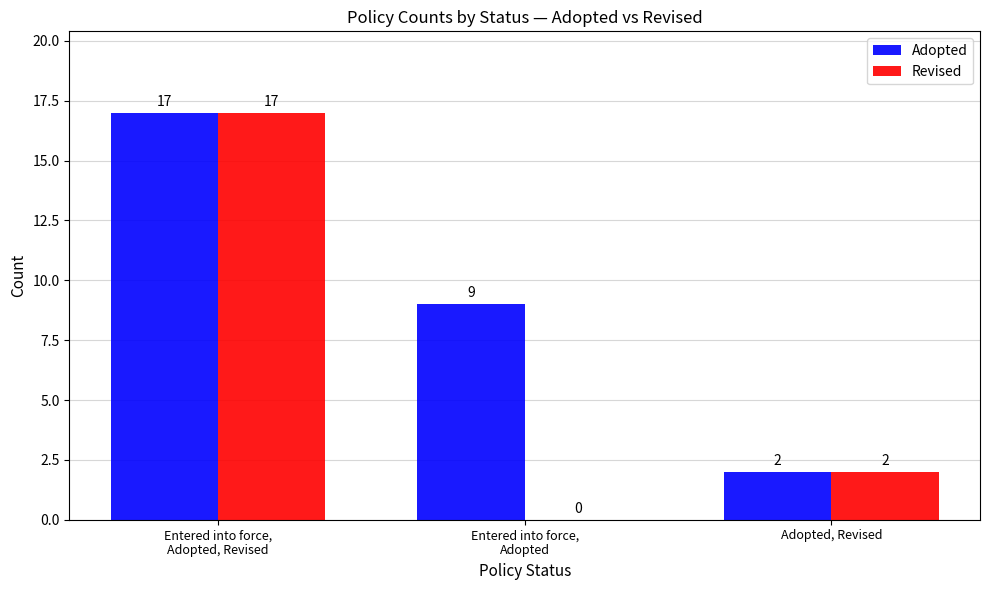

Is it true that Revised equals 17 at Entered into force,
Adopted, Revised?

True